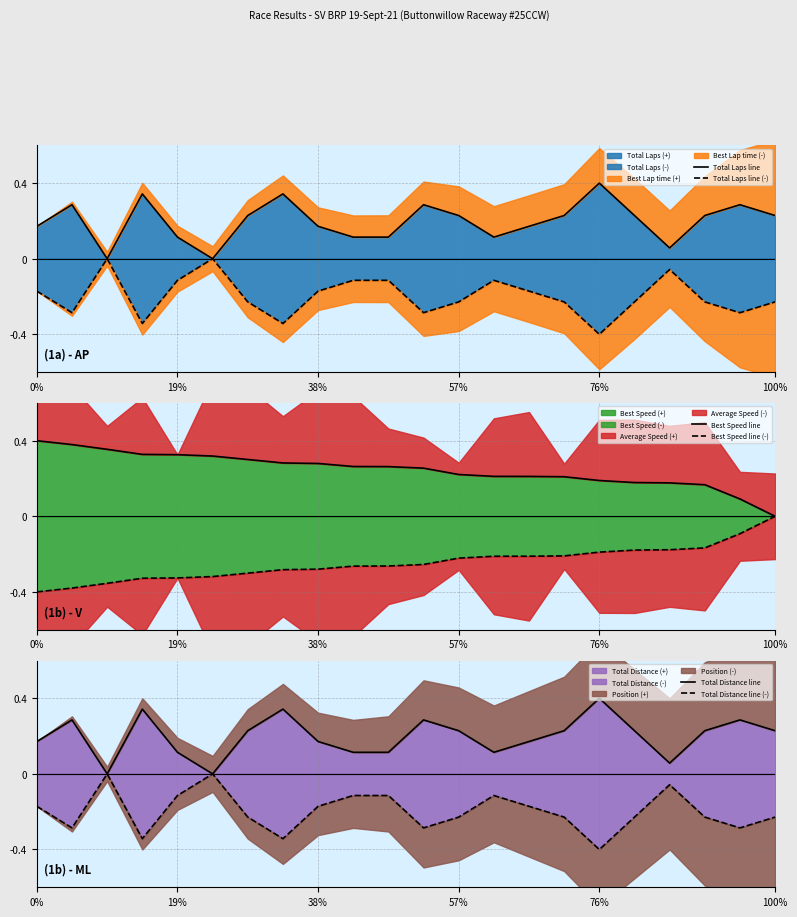

After their last crossing, which series has the higher values: Best Speed line or Total Distance line?

Total Distance line